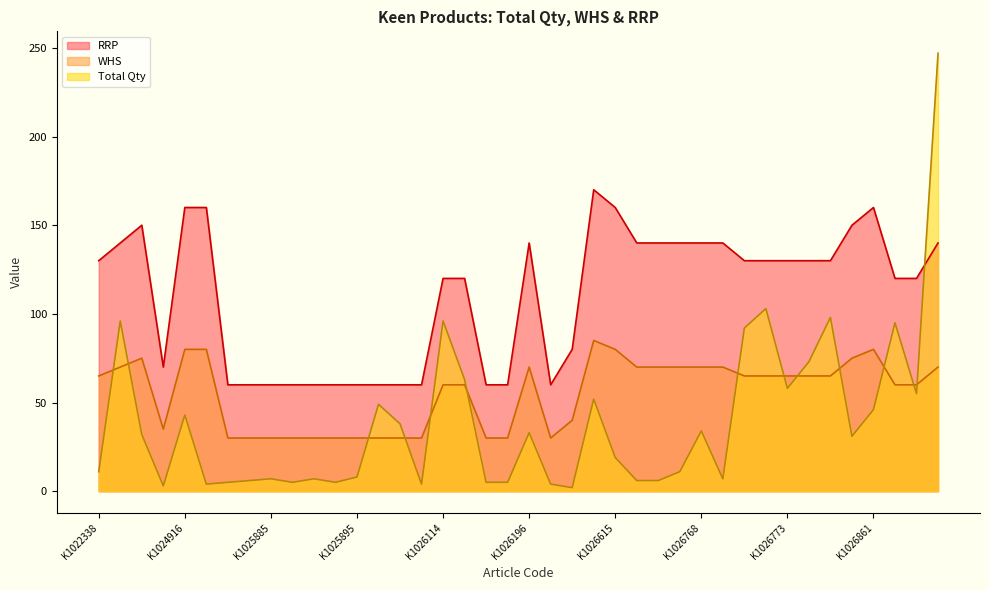

How many times do Total Qty and WHS cross each other?

13